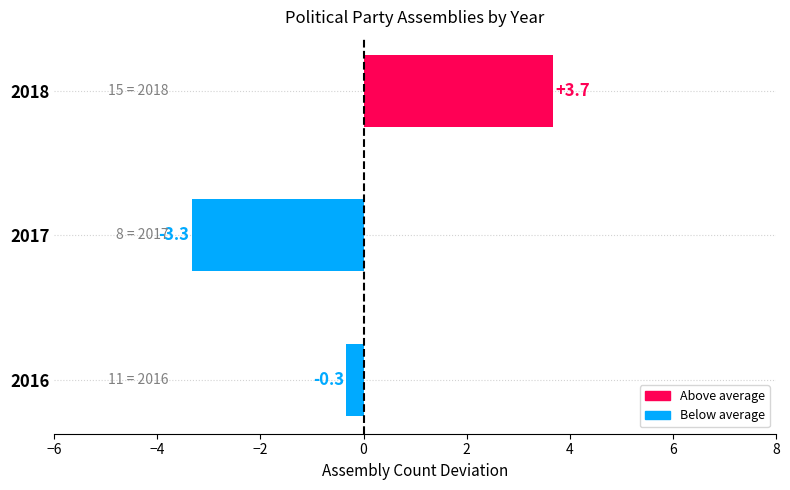

Rank the categories by value from highest to lowest.

2018, 2016, 2017